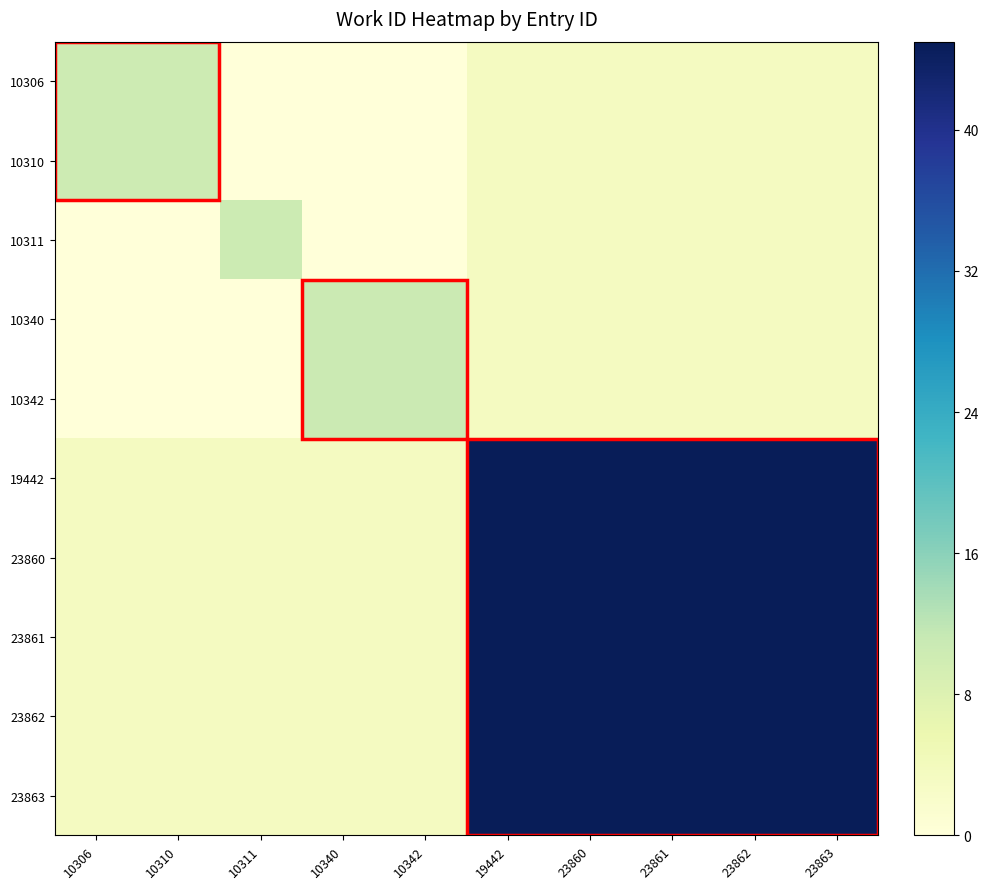

Reading left to right, transcribe all the data shown in this chart.

10306: 10306=10.3	10310=10.3	10311=0.0	10340=0.0	10342=0.0	19442=3.5	23860=3.5	23861=3.5	23862=3.5	23863=3.5
10310: 10306=10.3	10310=10.3	10311=0.0	10340=0.0	10342=0.0	19442=3.5	23860=3.5	23861=3.5	23862=3.5	23863=3.5
10311: 10306=0.0	10310=0.0	10311=10.5	10340=0.0	10342=0.0	19442=3.4	23860=3.4	23861=3.4	23862=3.4	23863=3.4
10340: 10306=0.0	10310=0.0	10311=0.0	10340=10.6	10342=10.6	19442=3.4	23860=3.4	23861=3.4	23862=3.4	23863=3.4
10342: 10306=0.0	10310=0.0	10311=0.0	10340=10.6	10342=10.6	19442=3.4	23860=3.4	23861=3.4	23862=3.4	23863=3.4
19442: 10306=3.5	10310=3.5	10311=3.4	10340=3.4	10342=3.4	19442=45.0	23860=45.0	23861=45.0	23862=45.0	23863=45.0
23860: 10306=3.5	10310=3.5	10311=3.4	10340=3.4	10342=3.4	19442=45.0	23860=45.0	23861=45.0	23862=45.0	23863=45.0
23861: 10306=3.5	10310=3.5	10311=3.4	10340=3.4	10342=3.4	19442=45.0	23860=45.0	23861=45.0	23862=45.0	23863=45.0
23862: 10306=3.5	10310=3.5	10311=3.4	10340=3.4	10342=3.4	19442=45.0	23860=45.0	23861=45.0	23862=45.0	23863=45.0
23863: 10306=3.5	10310=3.5	10311=3.4	10340=3.4	10342=3.4	19442=45.0	23860=45.0	23861=45.0	23862=45.0	23863=45.0